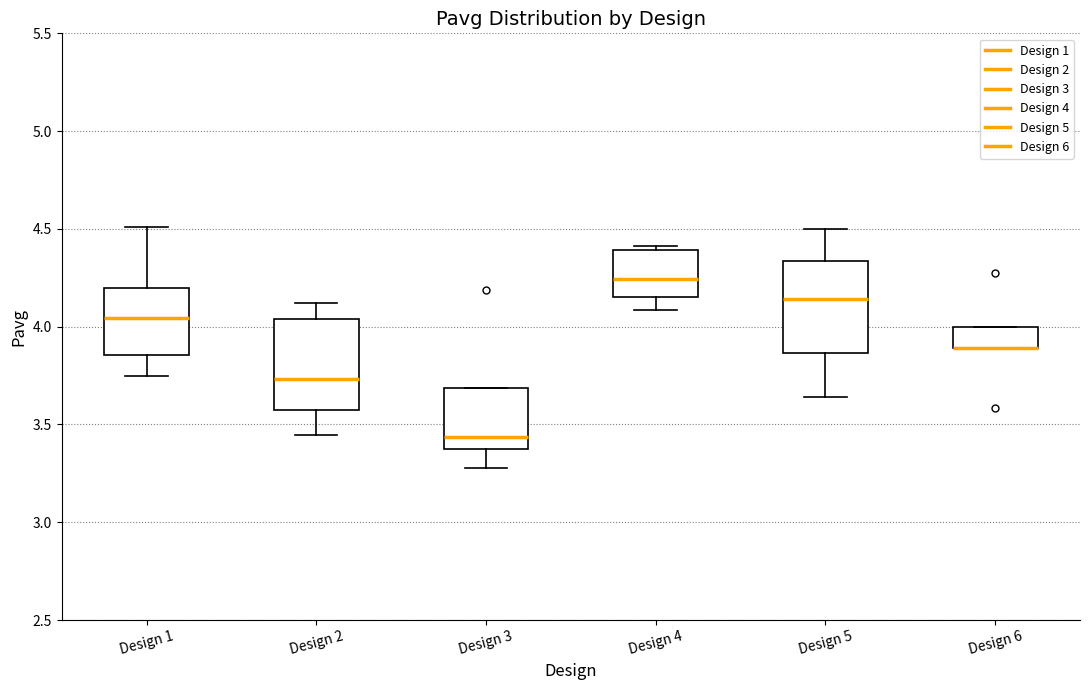

Where is the lower edge of the box for Design 6 on the y-axis? The values are not printed on the chart, so give them approximately, as read against the axis.

3.90